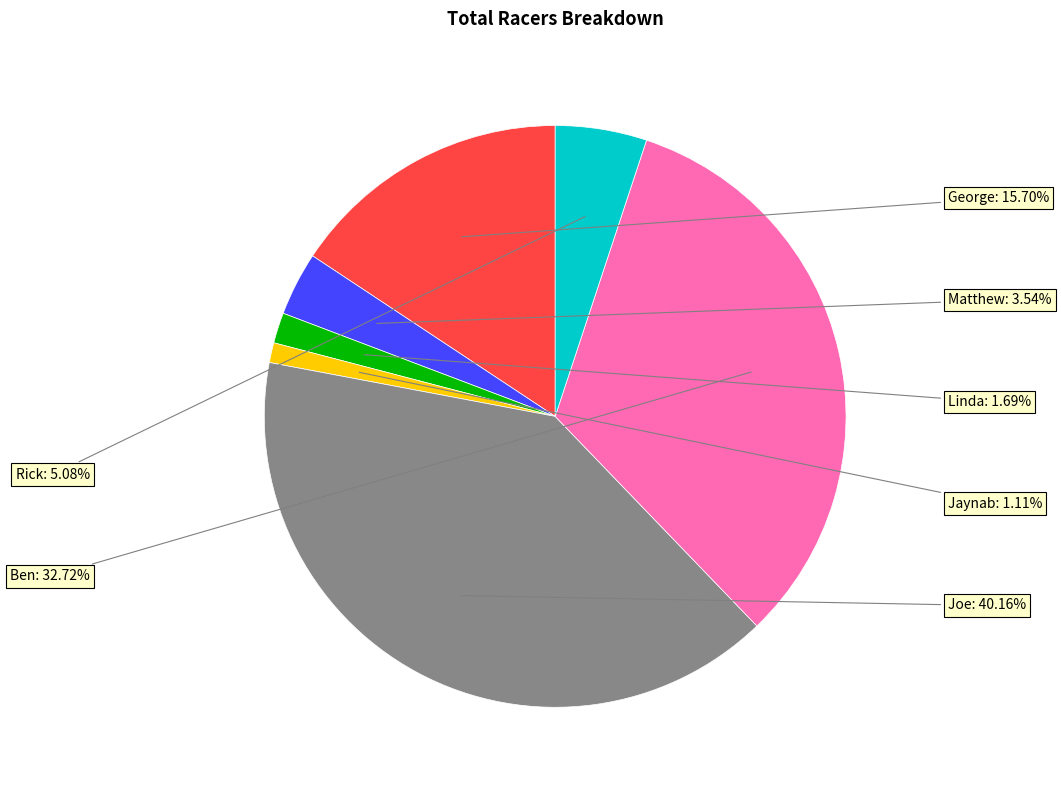

To the nearest percent, what is the difference between the largest and smallest slice percentages?

39%